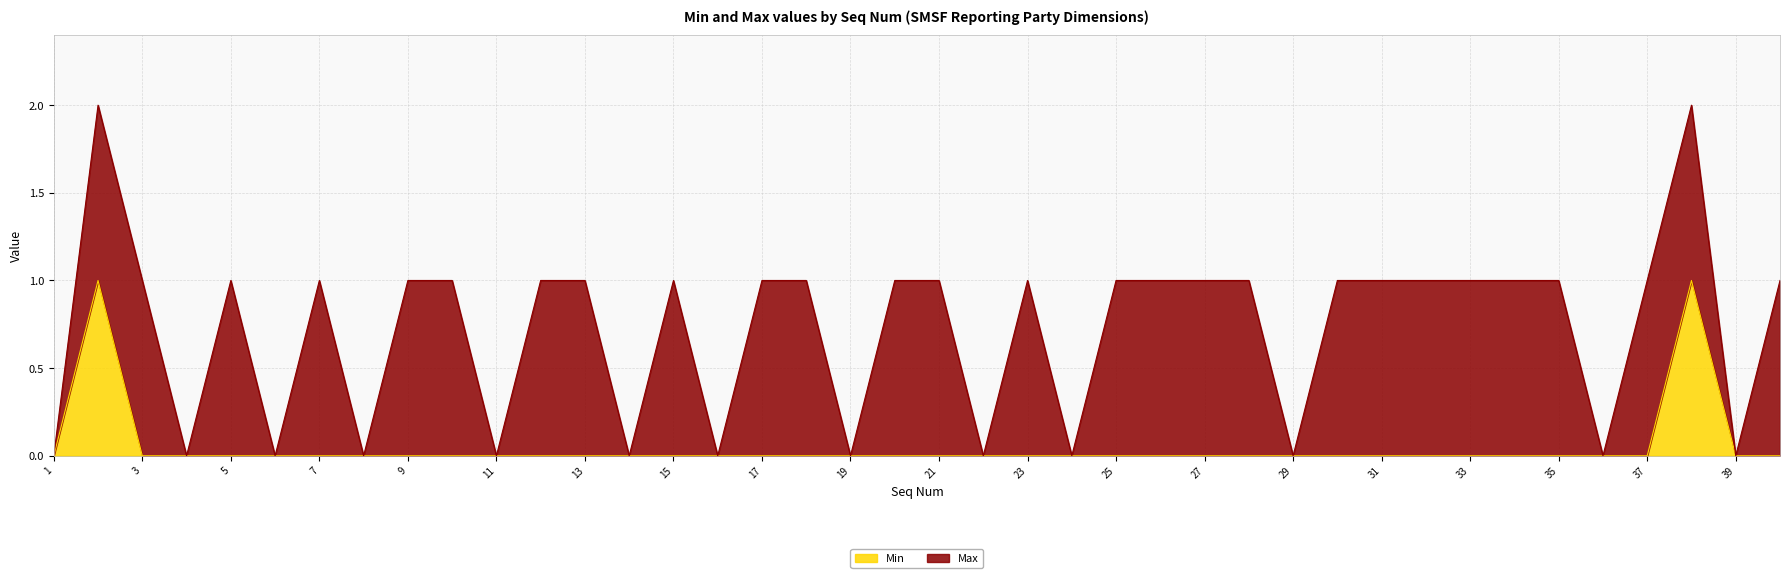

Does the chart have visible grid lines?

Yes